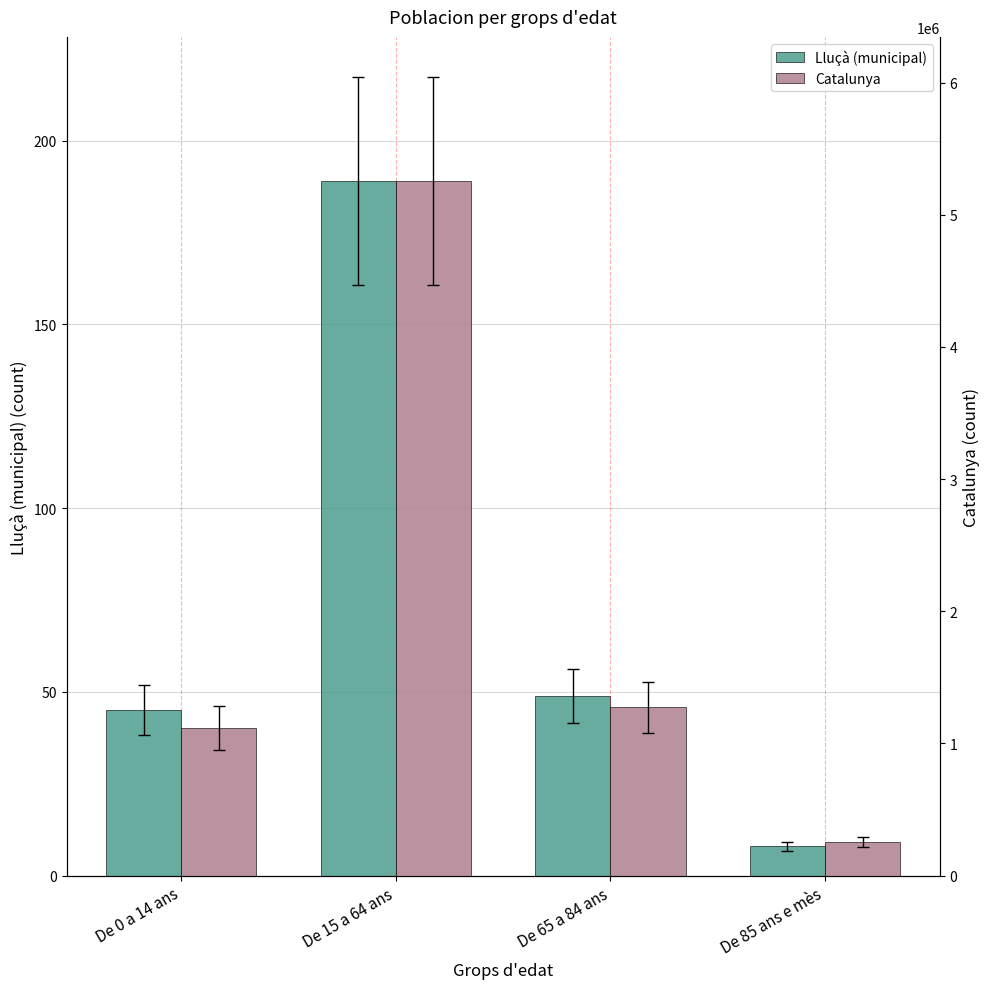

What is the greatest value displayed?

5255889